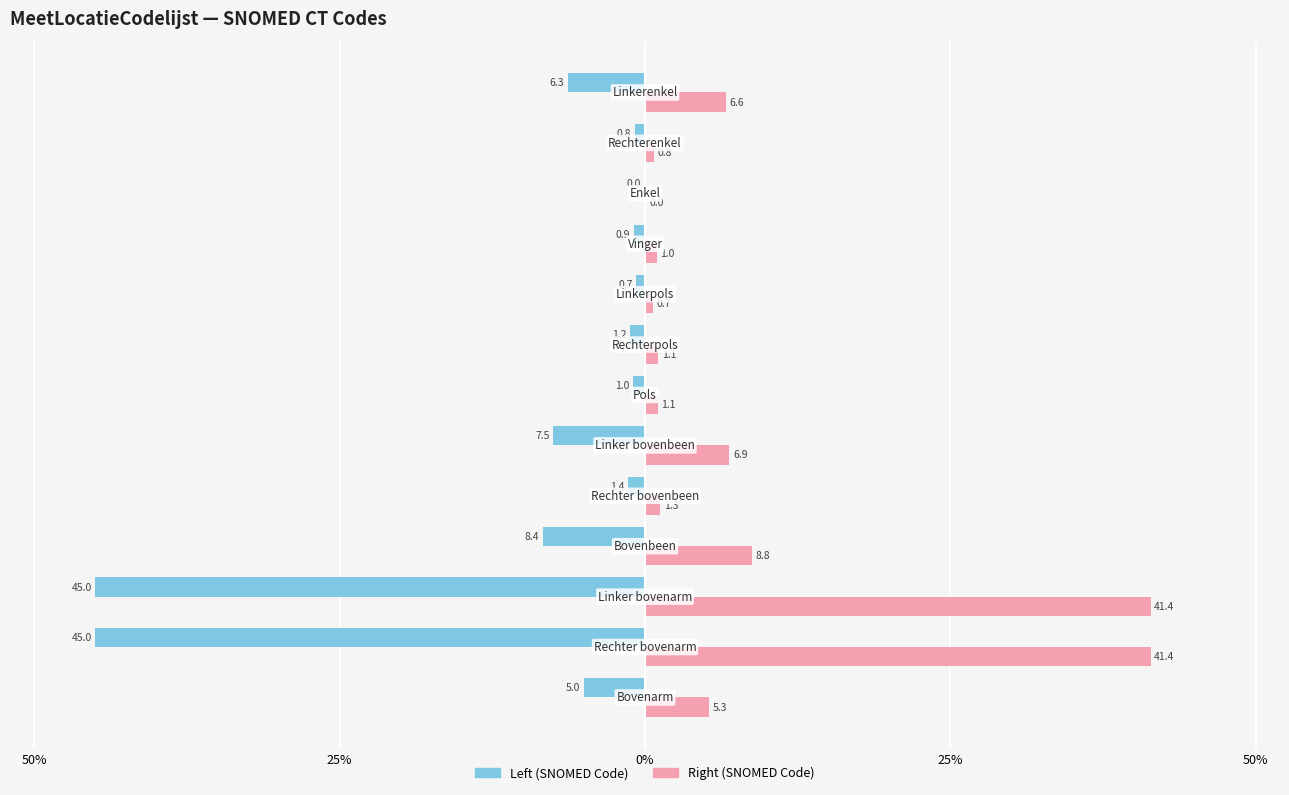

Which series has the largest range (max minus min)?

Left (SNOMED Code)